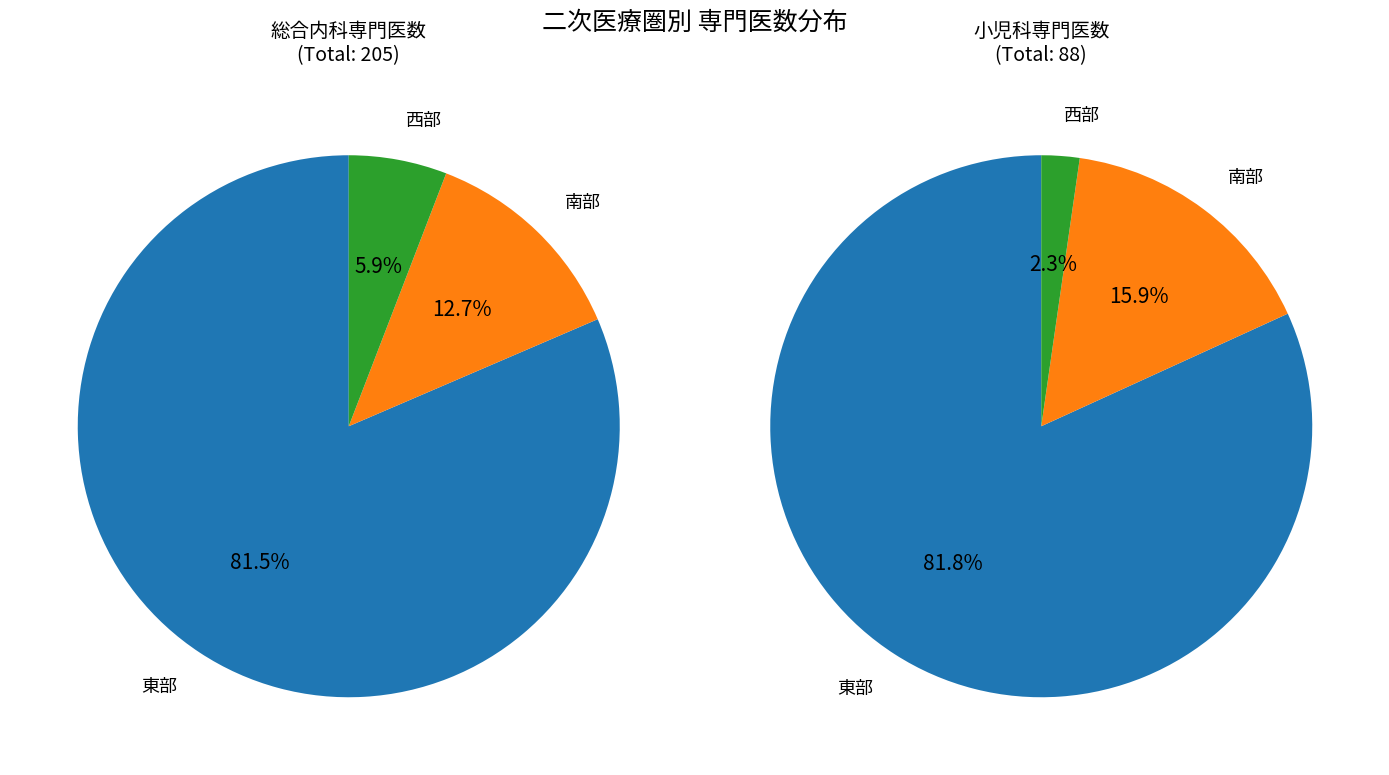

What is the smallest slice in the pie chart?

西部